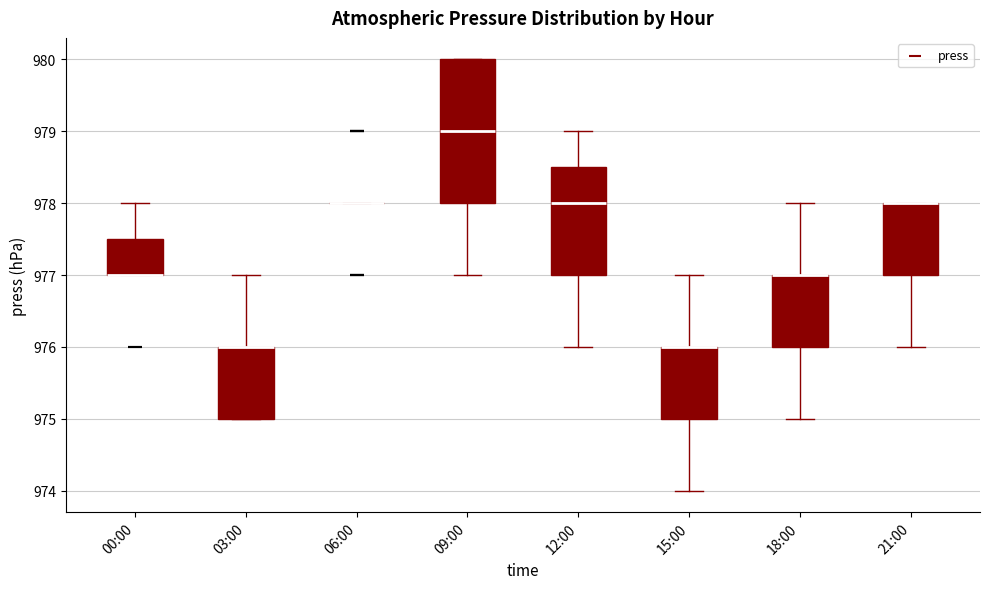

Reading left to right, read every box against the y-axis: the position of its median line, the range the box covers, and the ends of its whiskers. The values are not printed on the chart, so give them approximately, as read against the axis.

00:00: median 977.0 (drawn on the box's lower edge), box 977.0 to 977.5, whiskers 977.0 to 978.0
03:00: median 976.0 (drawn on the box's upper edge), box 975.0 to 976.0, whiskers 975.0 to 977.0
06:00: box collapsed to a line at 978.0, whiskers 978.0 to 978.0
09:00: median 979.0, box 978.0 to 980.0, whiskers 977.0 to 980.0
12:00: median 978.0, box 977.0 to 978.5, whiskers 976.0 to 979.0
15:00: median 976.0 (drawn on the box's upper edge), box 975.0 to 976.0, whiskers 974.0 to 977.0
18:00: median 977.0 (drawn on the box's upper edge), box 976.0 to 977.0, whiskers 975.0 to 978.0
21:00: median 978.0 (drawn on the box's upper edge), box 977.0 to 978.0, whiskers 976.0 to 978.0